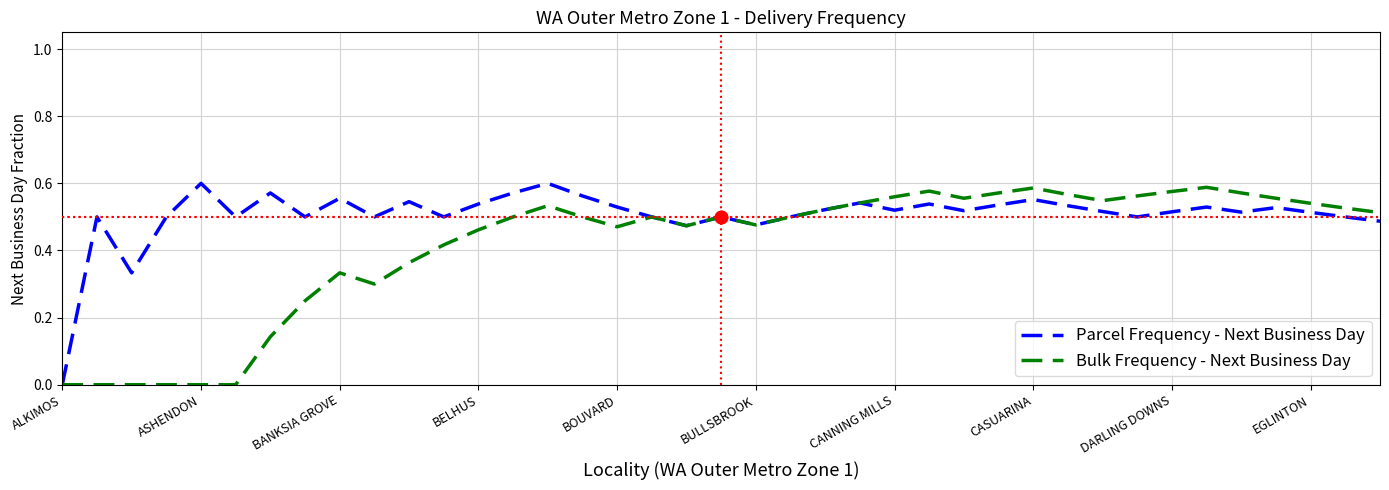

Which series has the largest total across all categories?

Parcel Frequency - Next Business Day